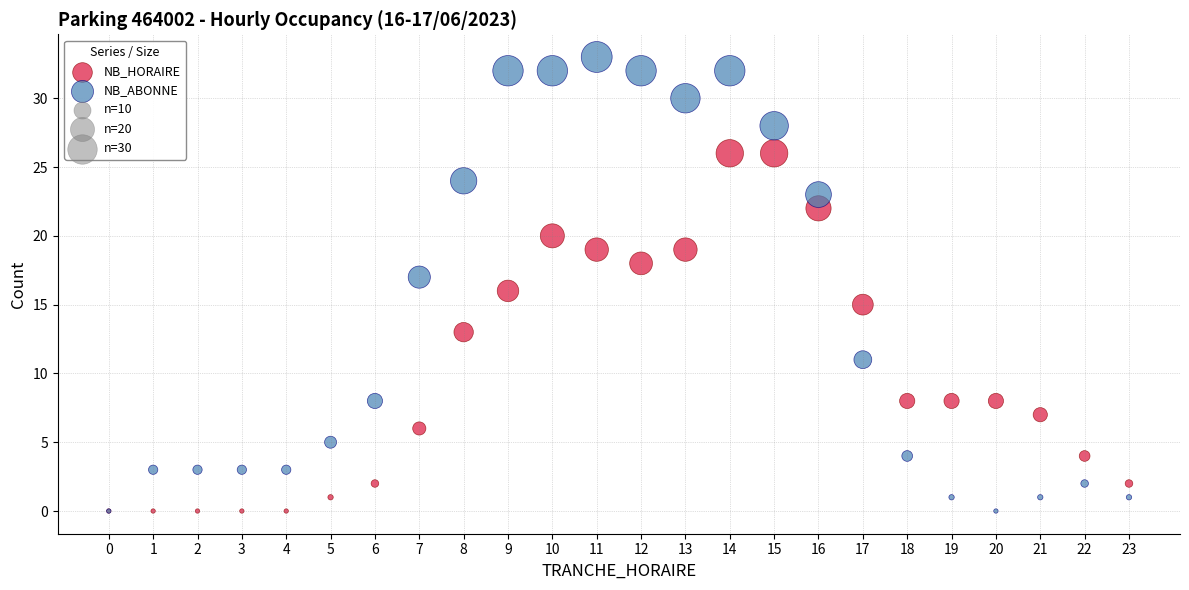

Which series has the widest spread of Y values?

NB_ABONNE